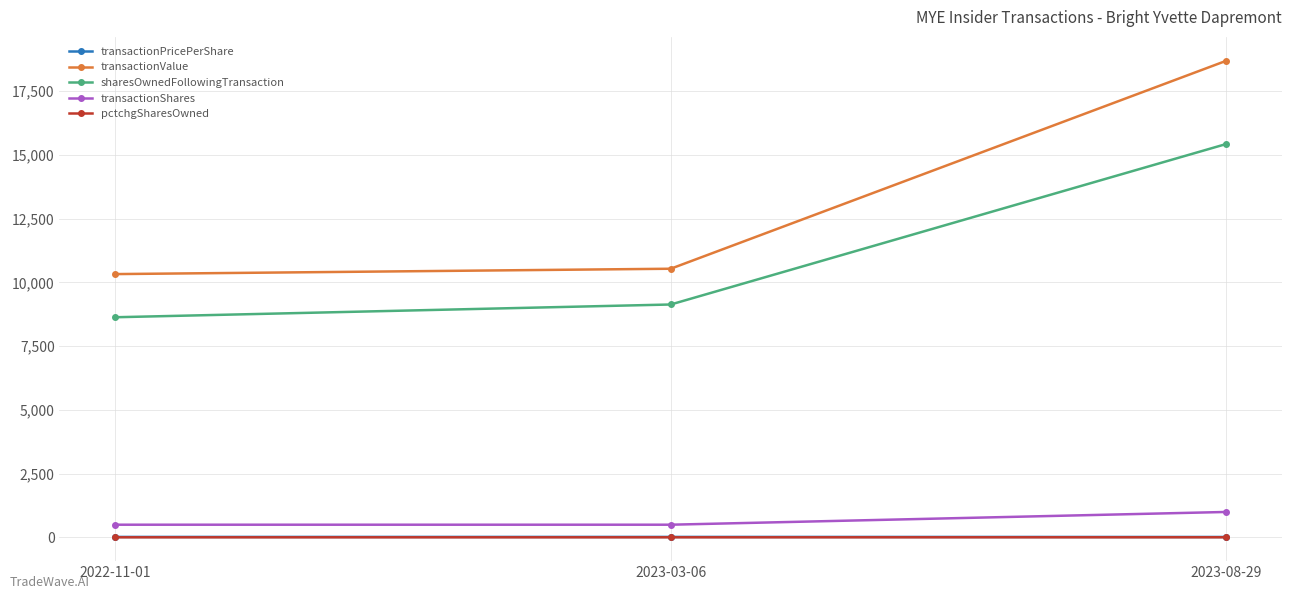

Between 2022-11-01 and 2023-03-06, which series saw the biggest shift?

sharesOwnedFollowingTransaction